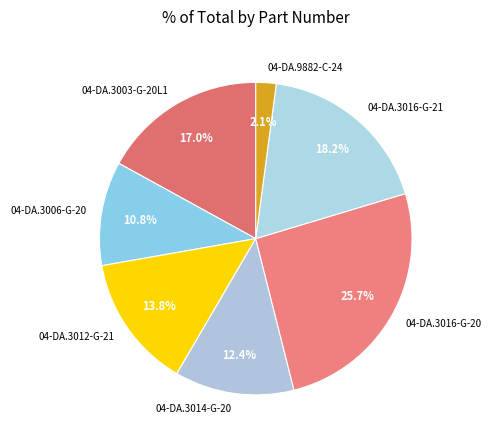

What is the smallest slice in the pie chart?

04-DA.9882-C-24